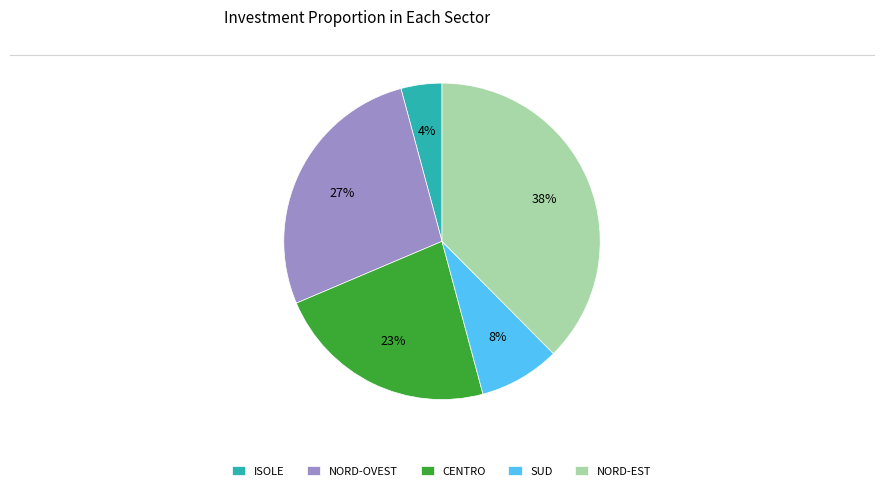

Which has a higher value, SUD or ISOLE?

SUD